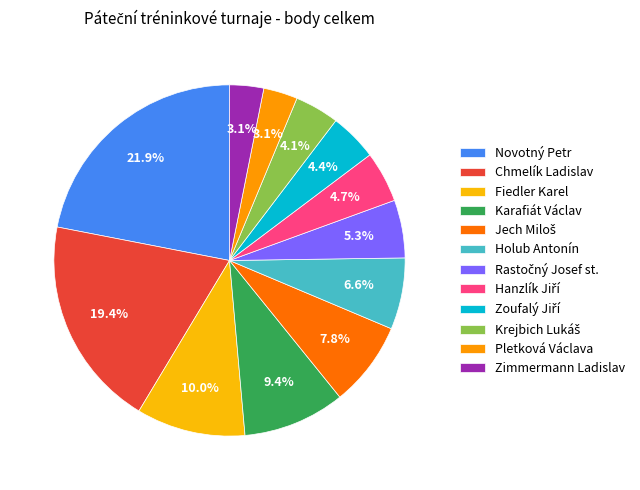

Approximately how many times larger is the value at Holub Antonín compared to Jech Miloš?

0.8